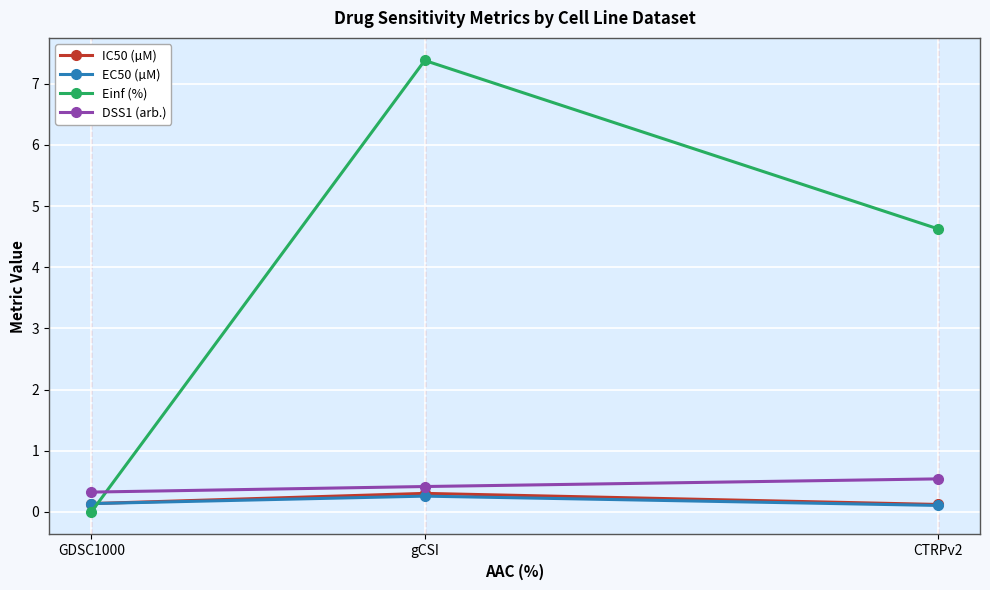

What position from the left is CTRPv2?

3